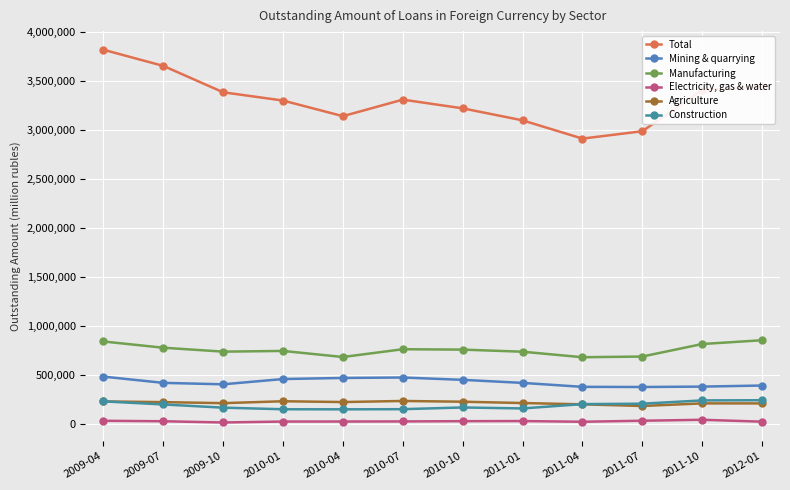

What is the sum of all Manufacturing values?

9069991